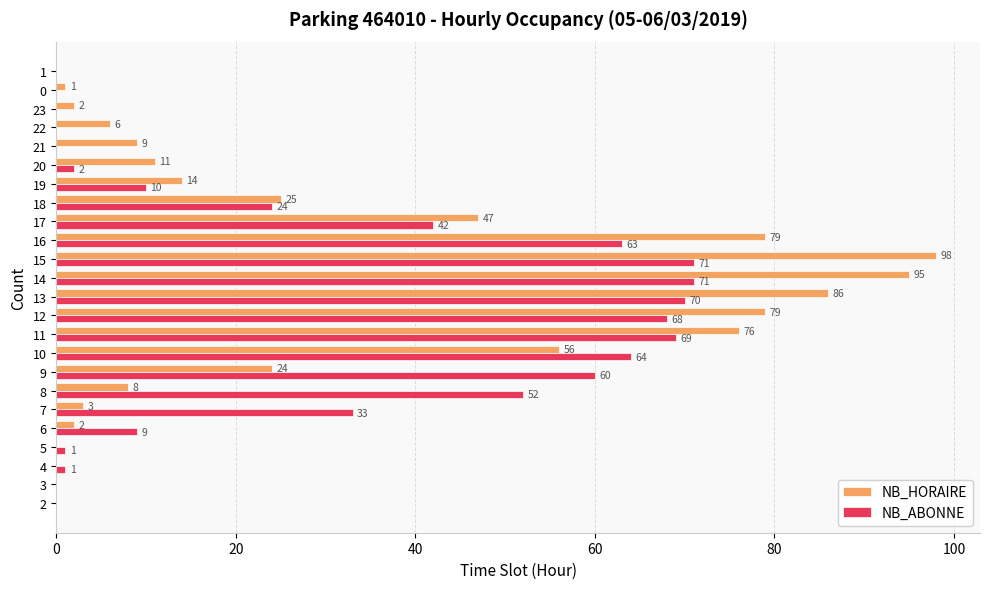

The value of NB_ABONNE at 21 is 0. True or false?

True